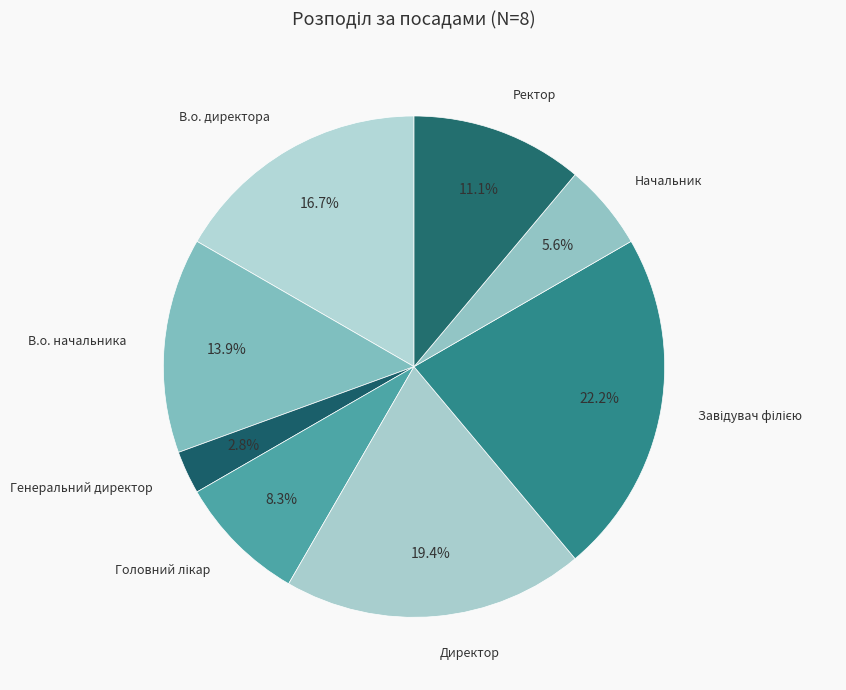

How many segments does this pie chart have?

8